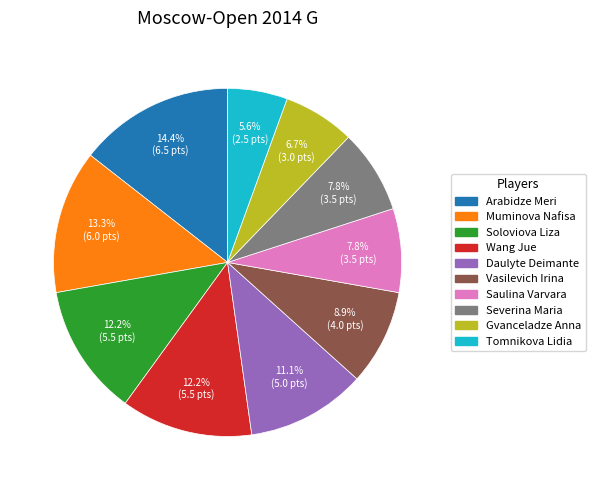

To the nearest percent, what is the difference between the largest and smallest slice percentages?

9%